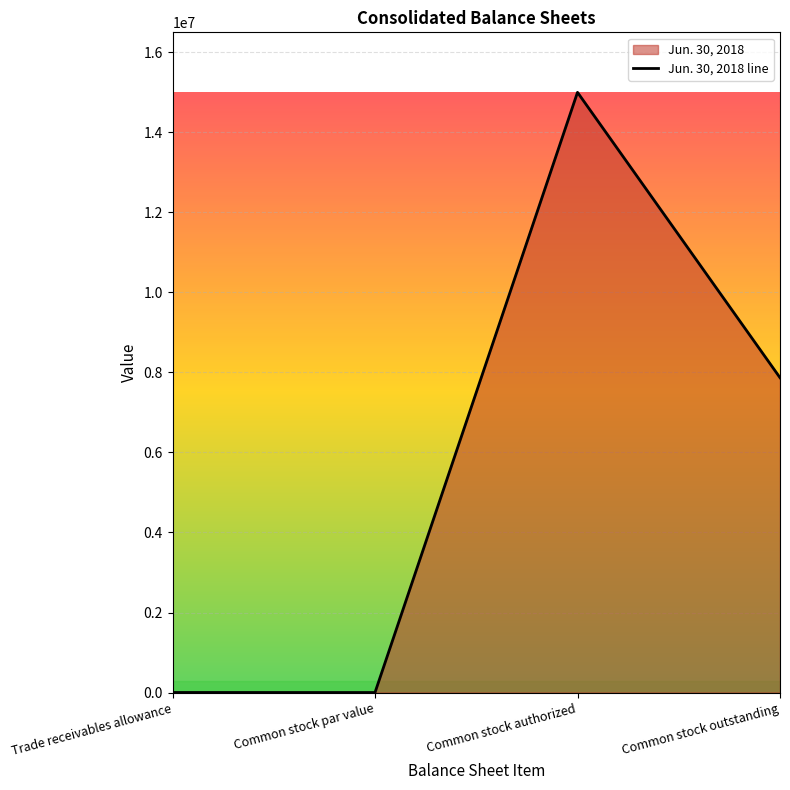

Reading right to left, what are all the values shown in this chart?

7868298	15000000	1	1100